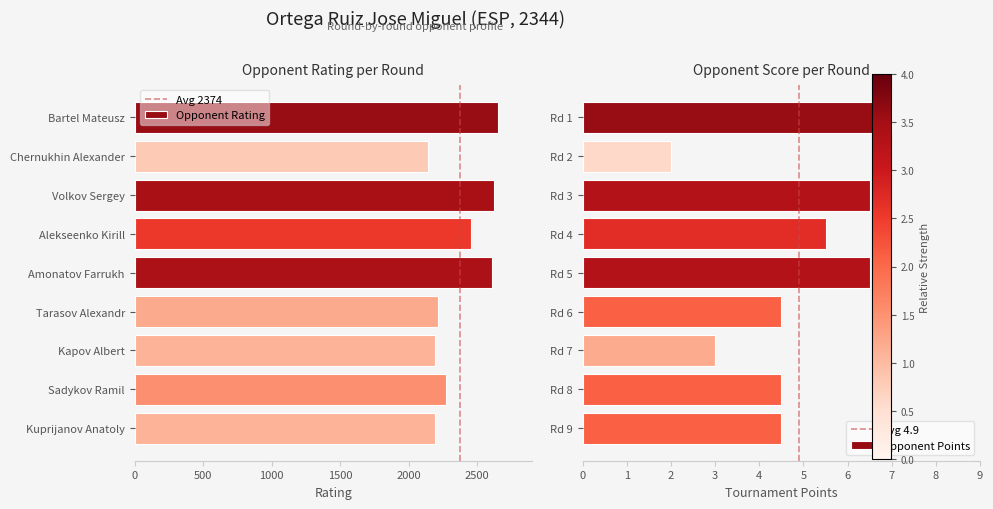

What is the difference between the Opponent Rating values at Tarasov Alexandr and Chernukhin Alexander?

75